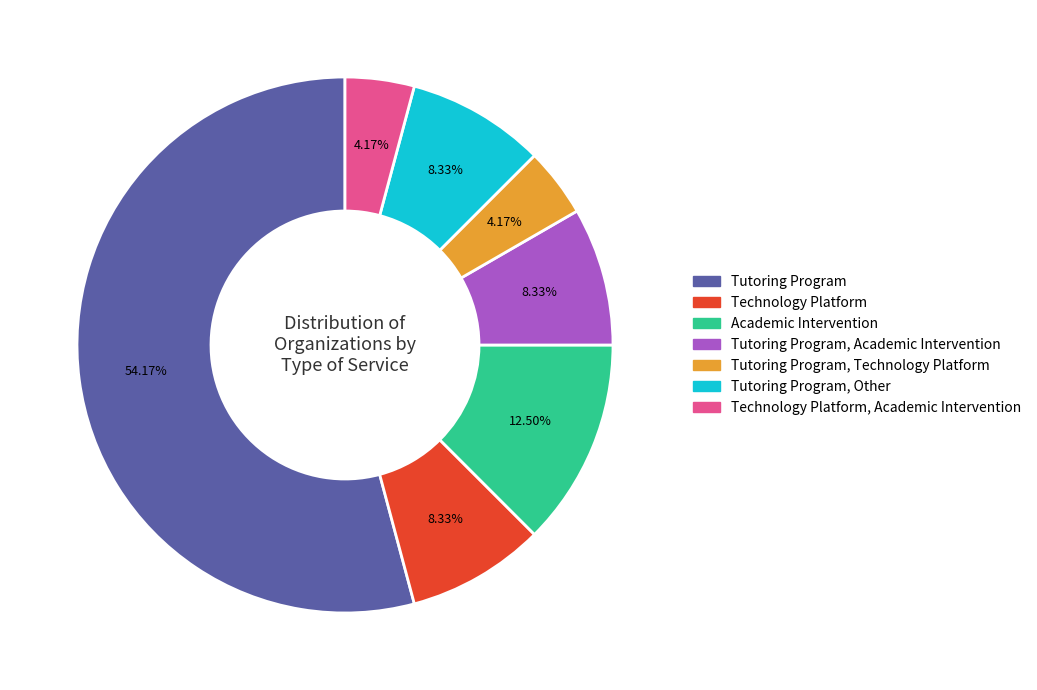

Does Tutoring Program, Academic Intervention account for over 50% of the chart?

No